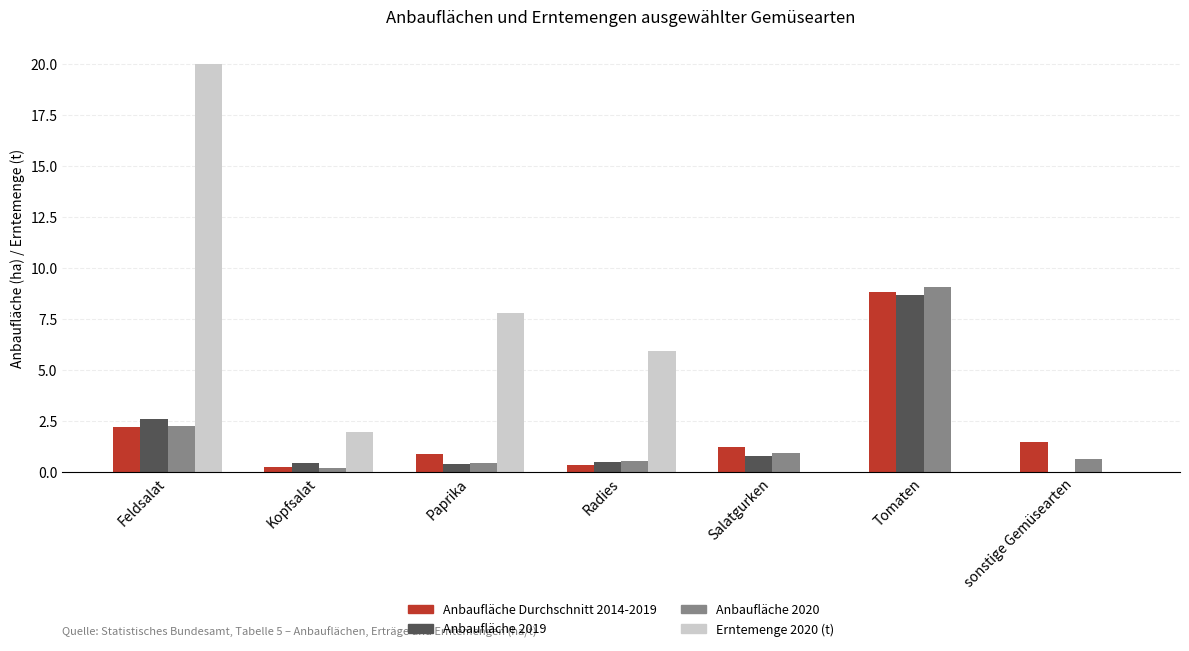

Is the value of Anbaufläche 2019 at sonstige Gemüsearten greater than the value of Erntemenge 2020 (t) at Paprika?

No